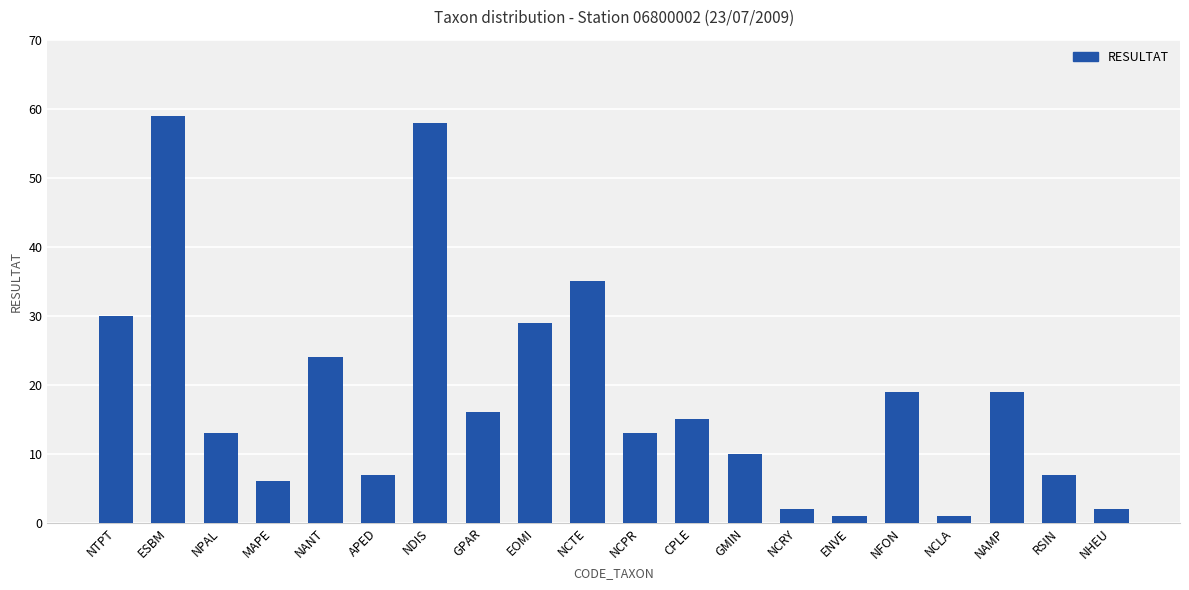

Is it true that the value at NPAL is 13?

True